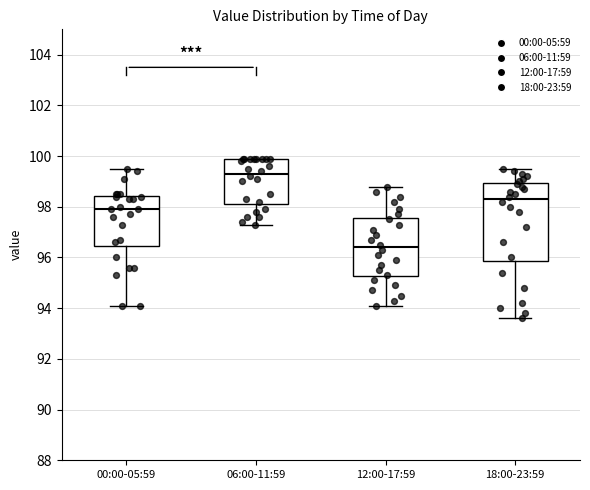

Which box has the highest median line?

06:00-11:59